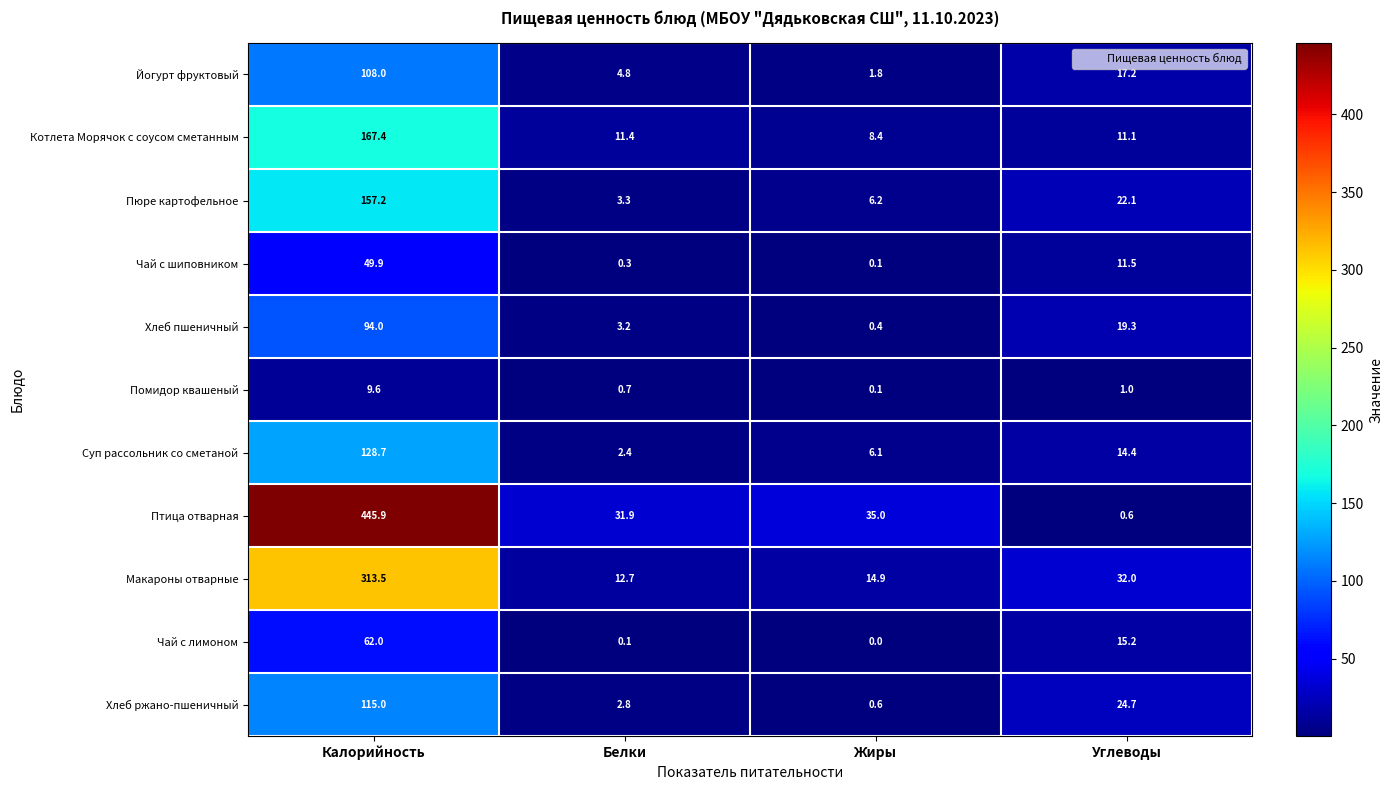

Which series has the largest range (max minus min)?

Птица отварная